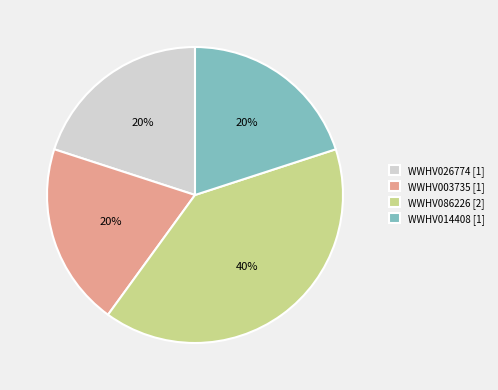

Do WWHV026774 and WWHV014408 together represent more than half of the pie?

No